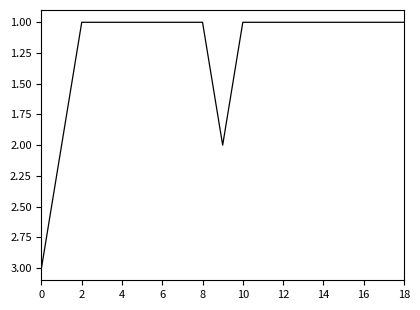

What is the greatest value displayed?

3